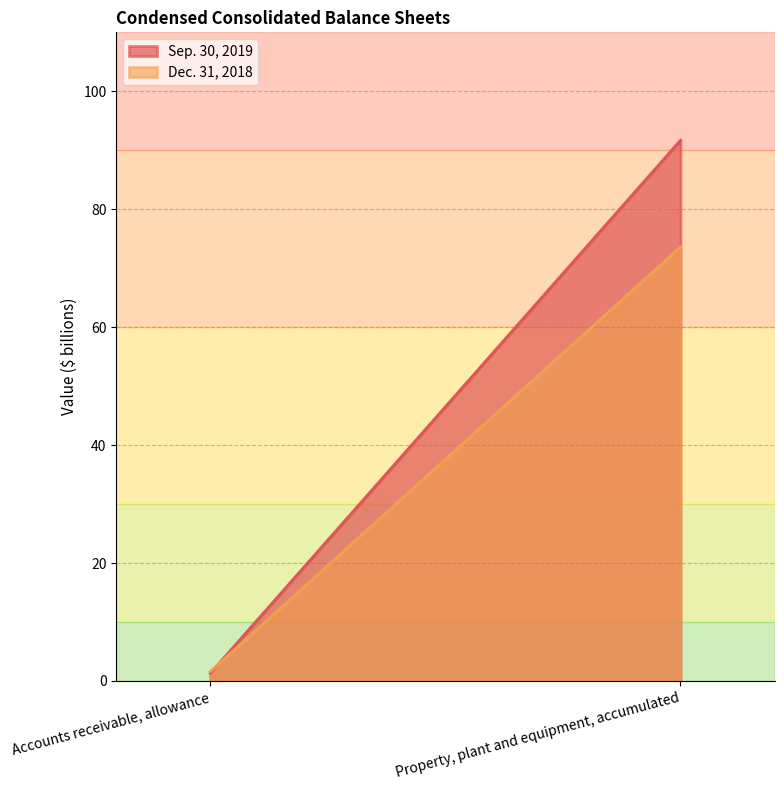

List the labels in order of Dec. 31, 2018 value, largest first.

Property, plant and equipment, accumulated, Accounts receivable, allowance